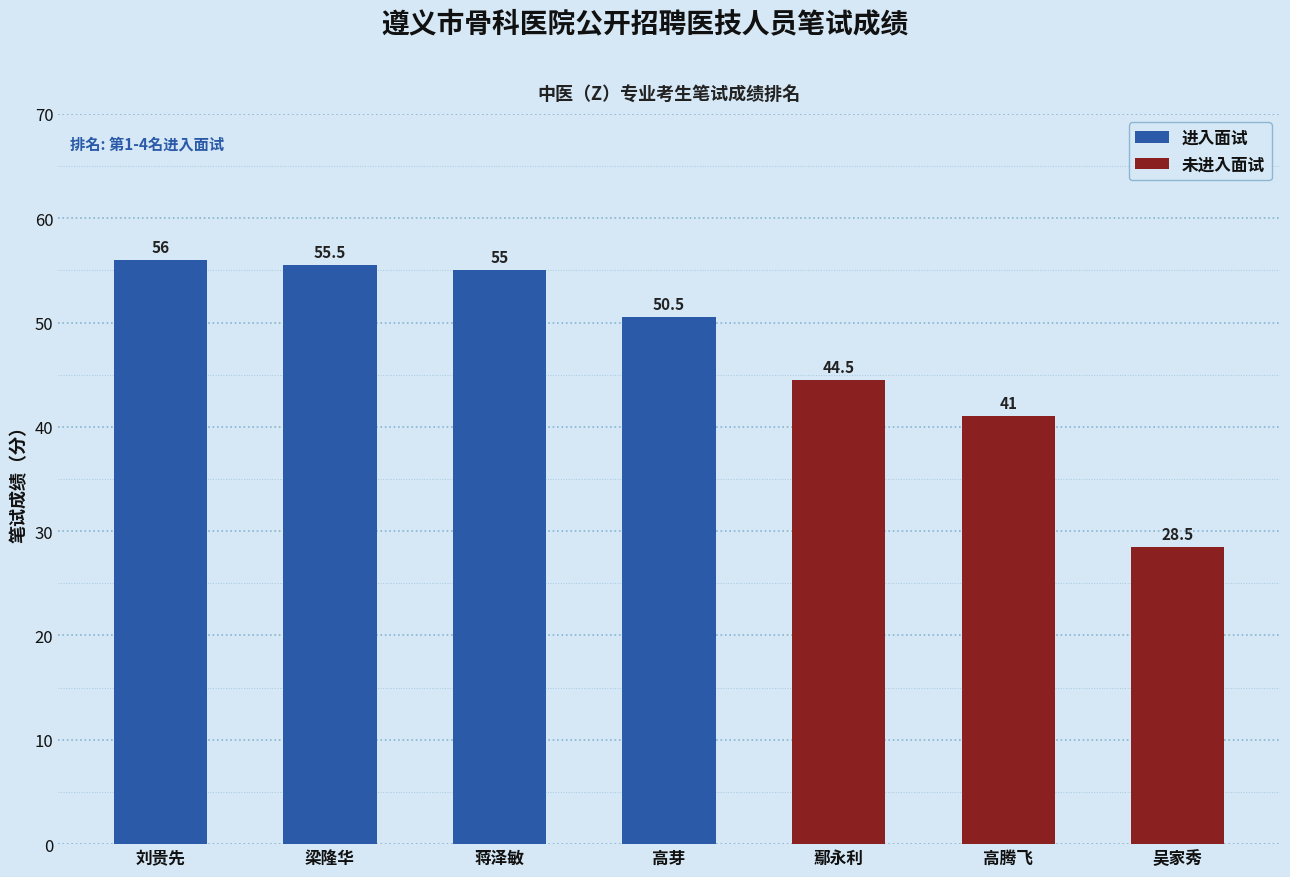

What is the value of the 1st bar from the left?

56.0